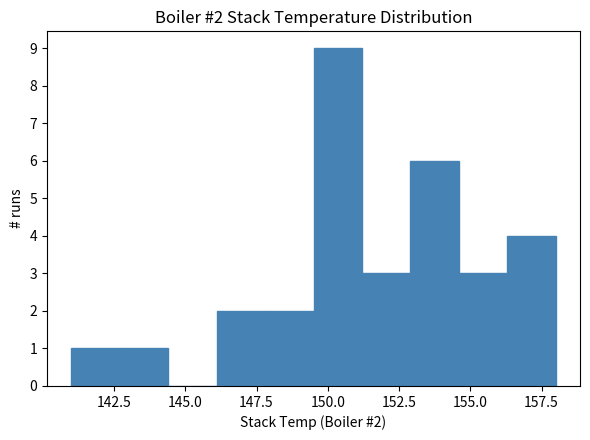

Read against the x-axis, roughly where is the centre of the tallest bar?

150.5